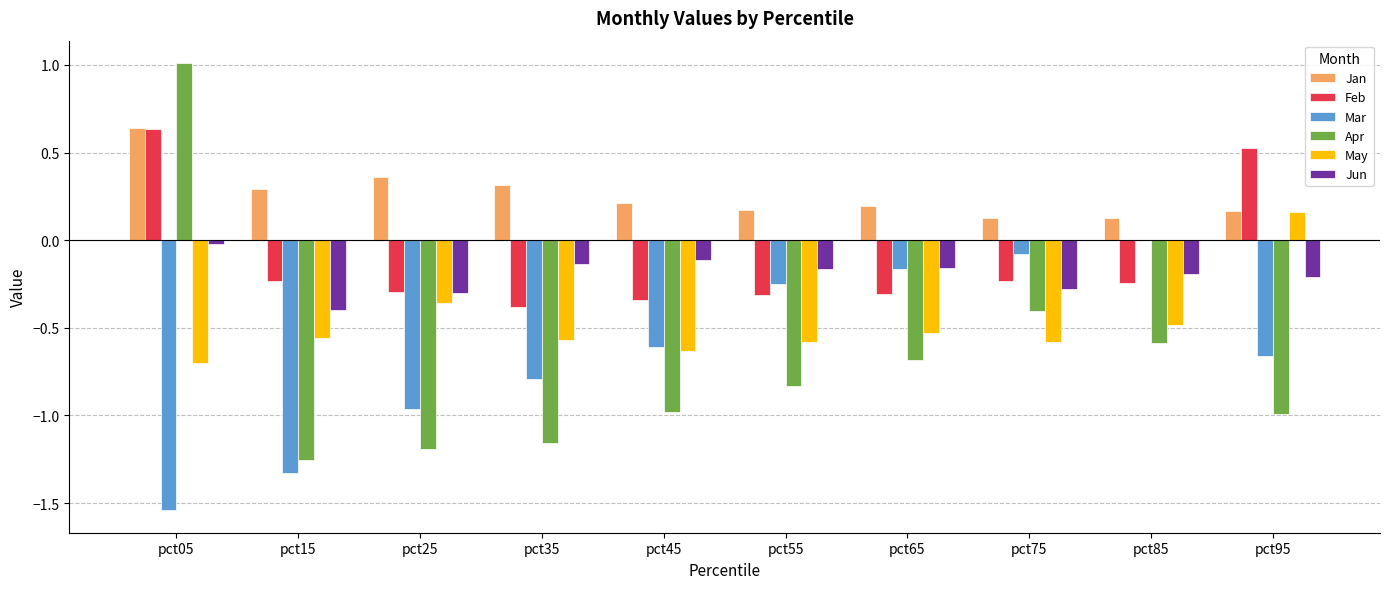

What is the sum of all May values?

-4.8